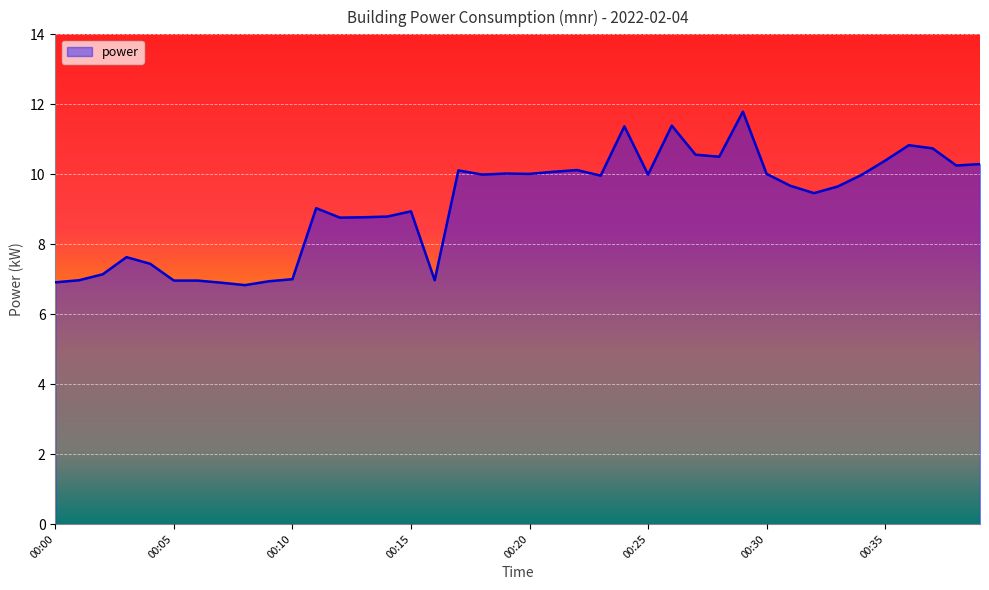

What is the difference between the maximum and minimum values?

5.0